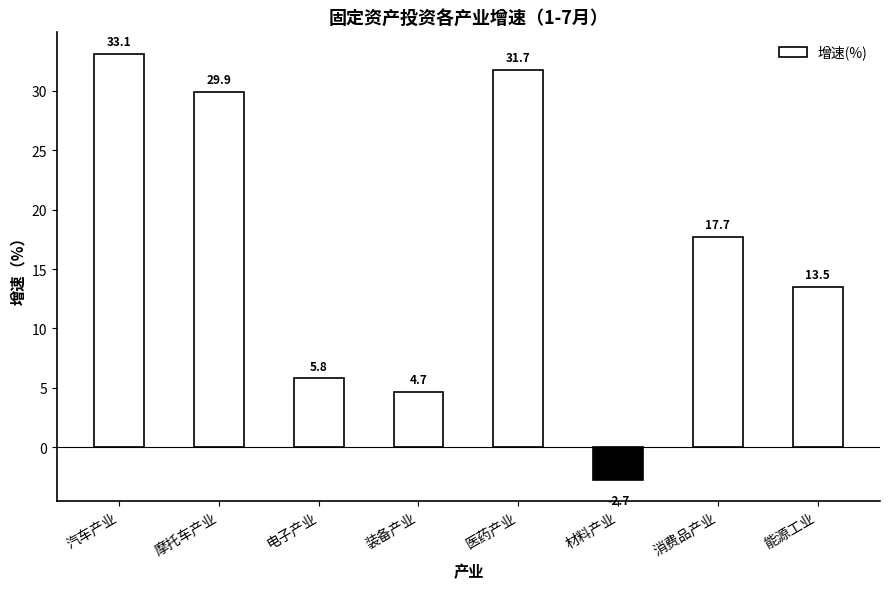

At which category does the chart reach its peak across all series?

汽车产业